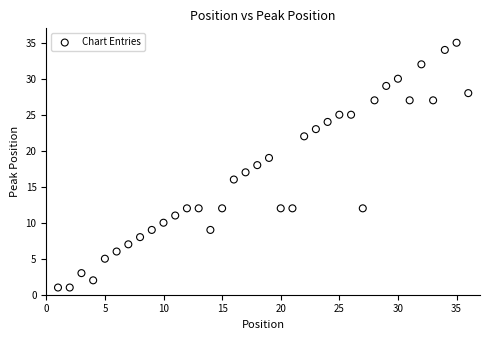

What is the range of X values (max minus min)?

35